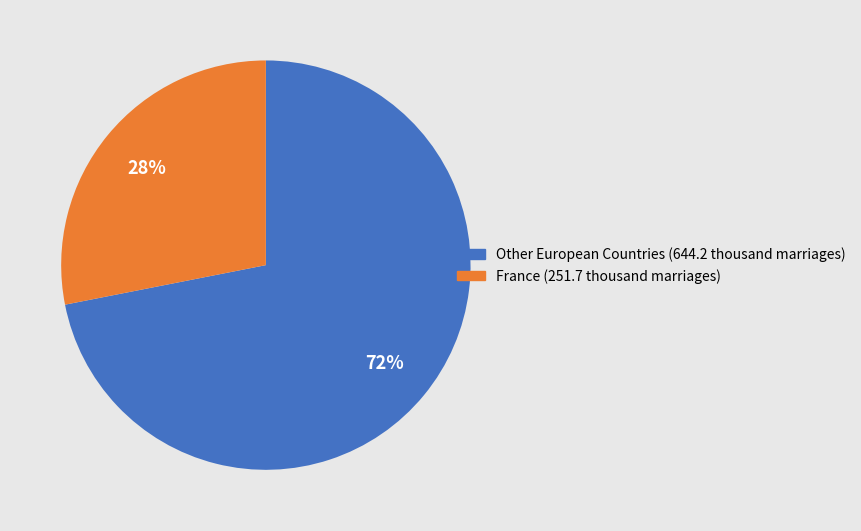

To the nearest percent, what is the average slice percentage?

50%